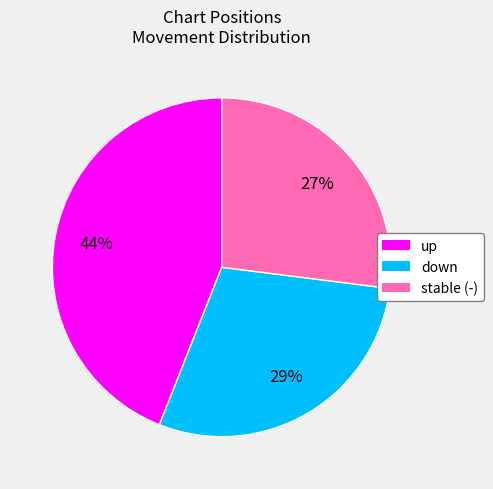

Count the number of slices in the pie.

3